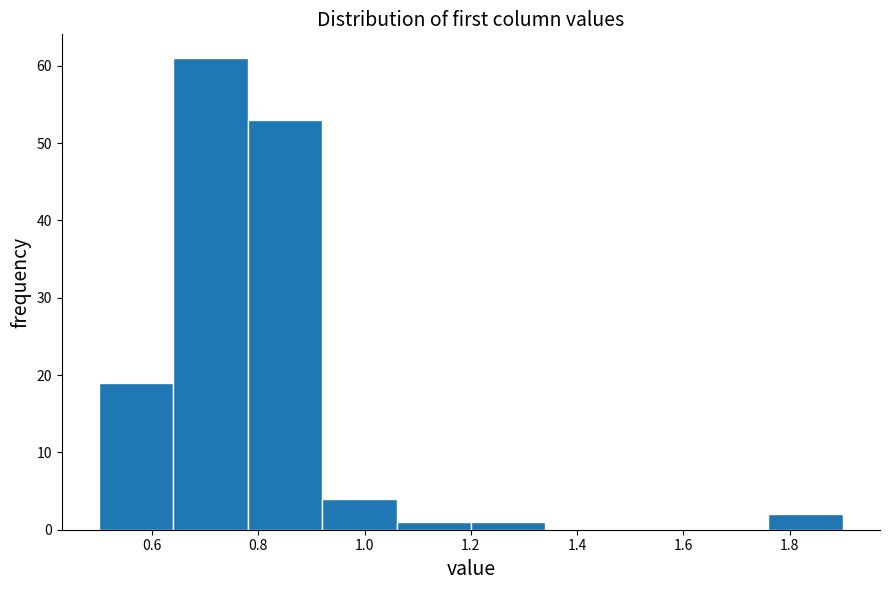

What is the height of the bar covering 1.06 to 1.20 on the x-axis? The values are not printed on the chart, so give them approximately, as read against the axis.

1